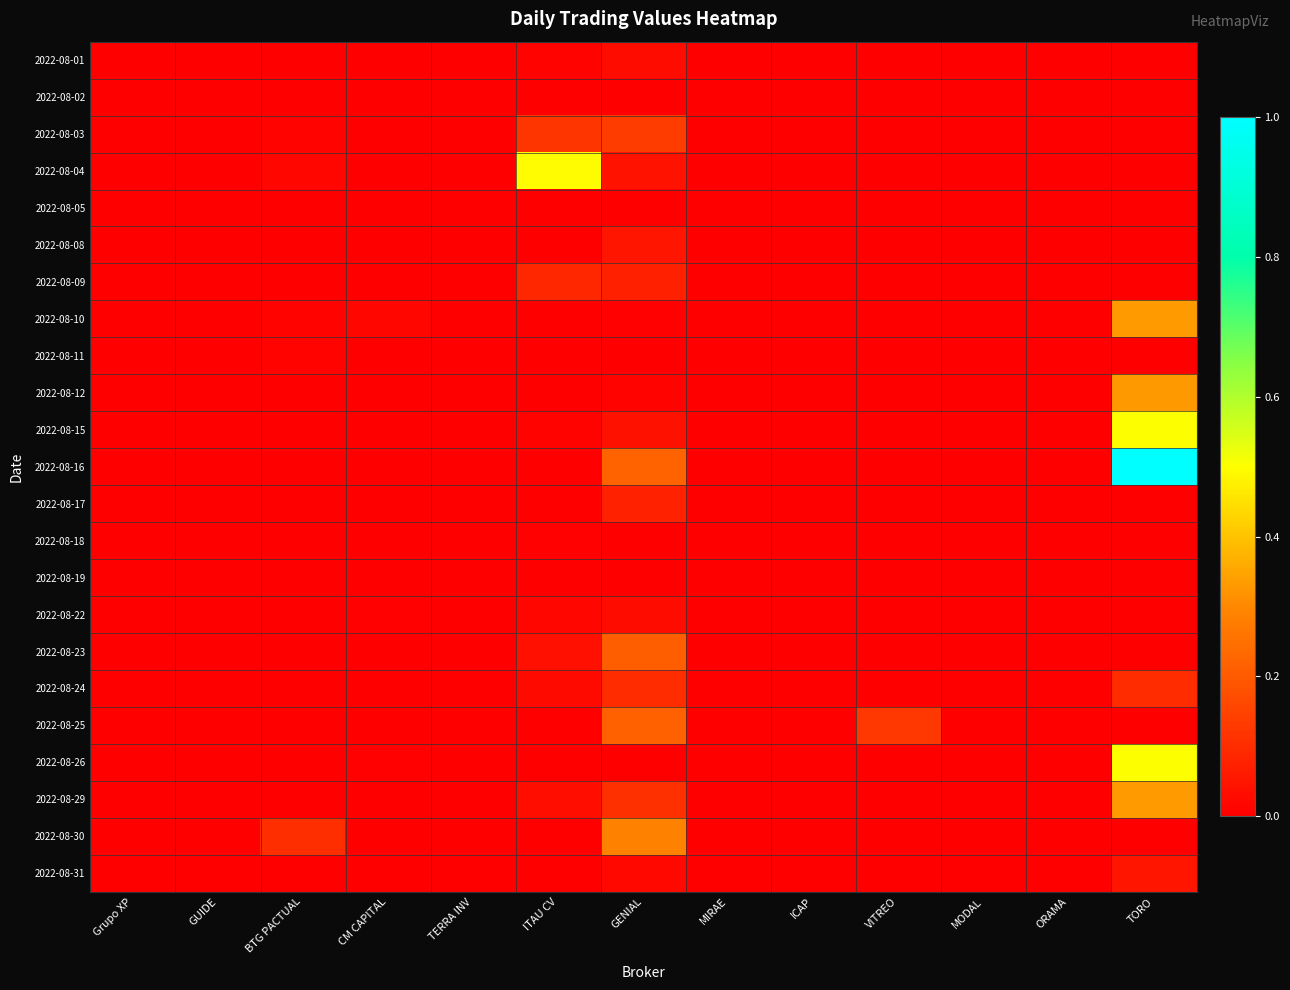

Which series has the largest total across all categories?

2022-08-16